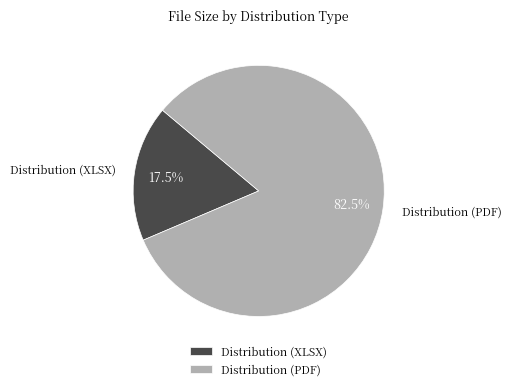

Does any single category account for the majority?

Yes